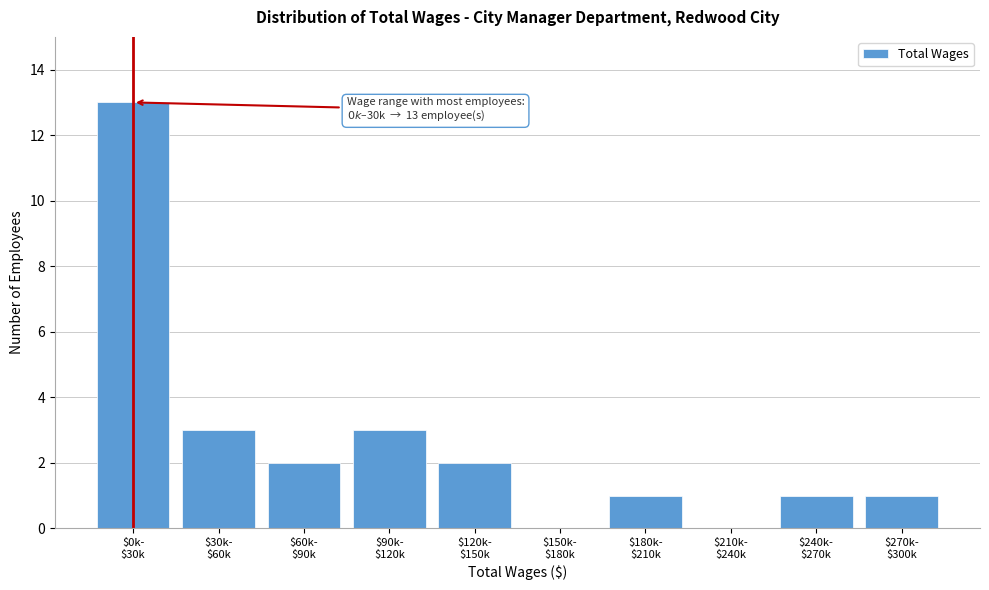

What is the maximum value shown in the chart?

13